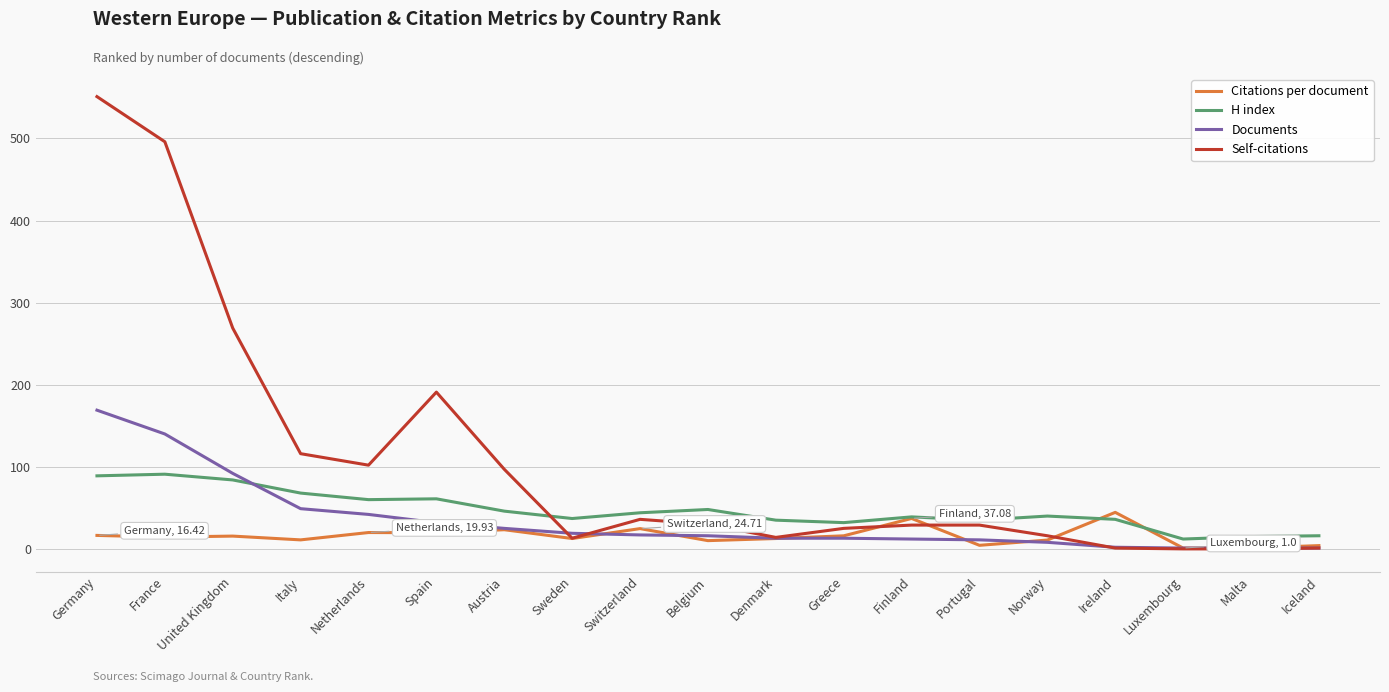

Which series has the largest total across all categories?

Self-citations